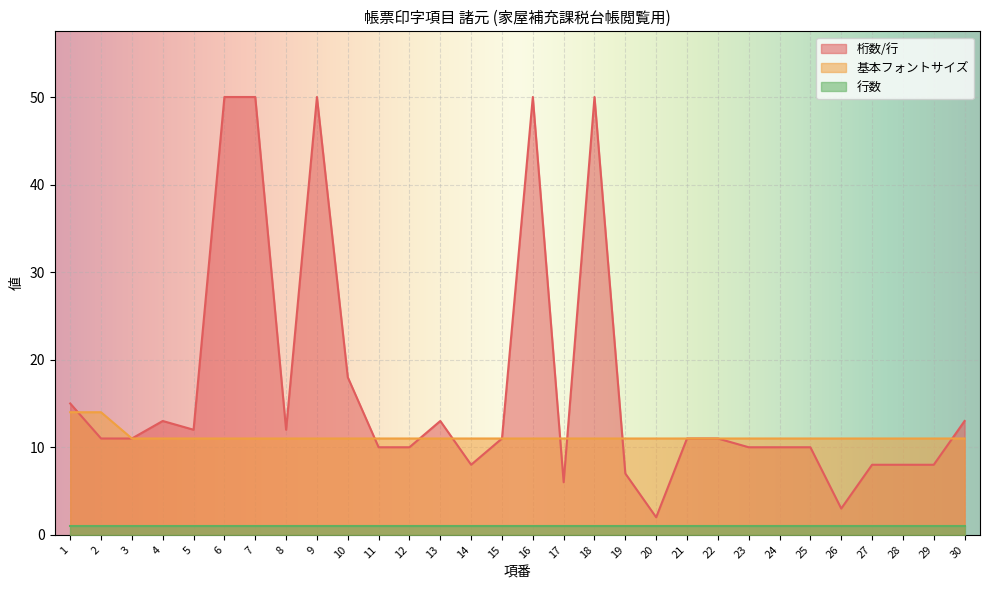

At which category does the chart reach its minimum across all series?

20